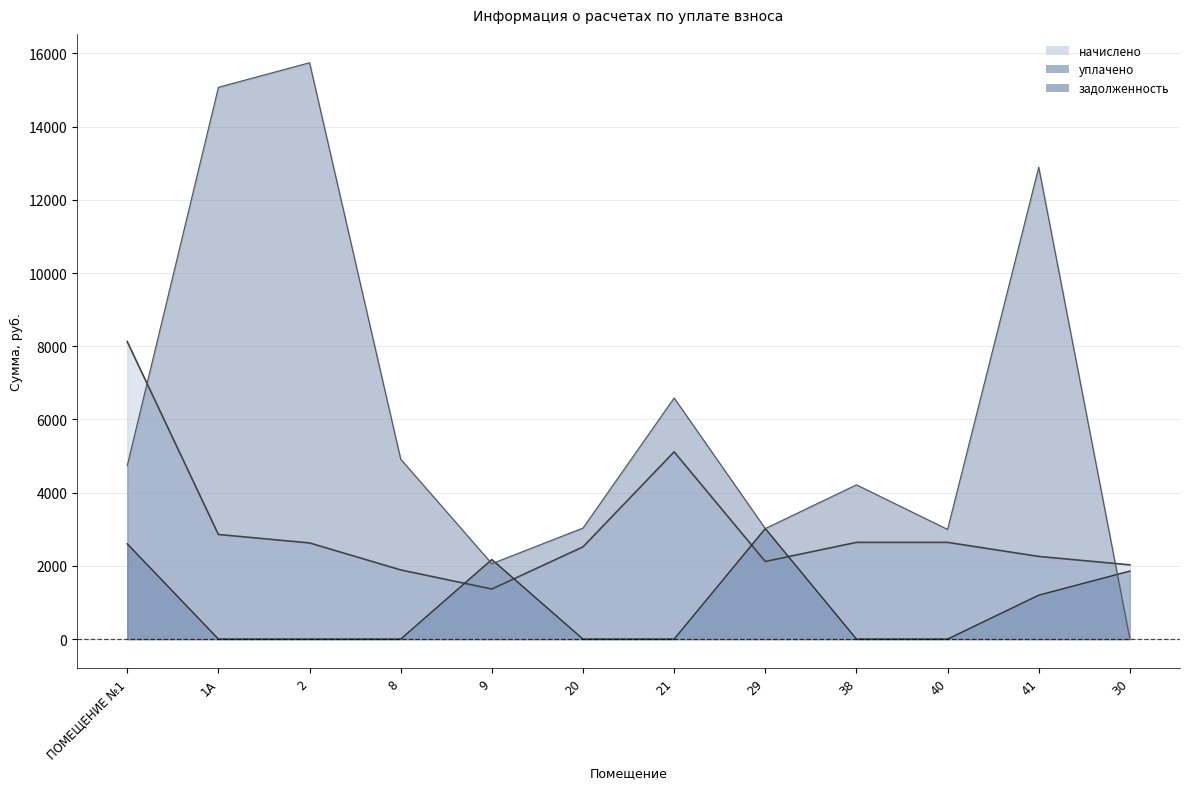

Which series changed the most between 2 and 8?

задолженность